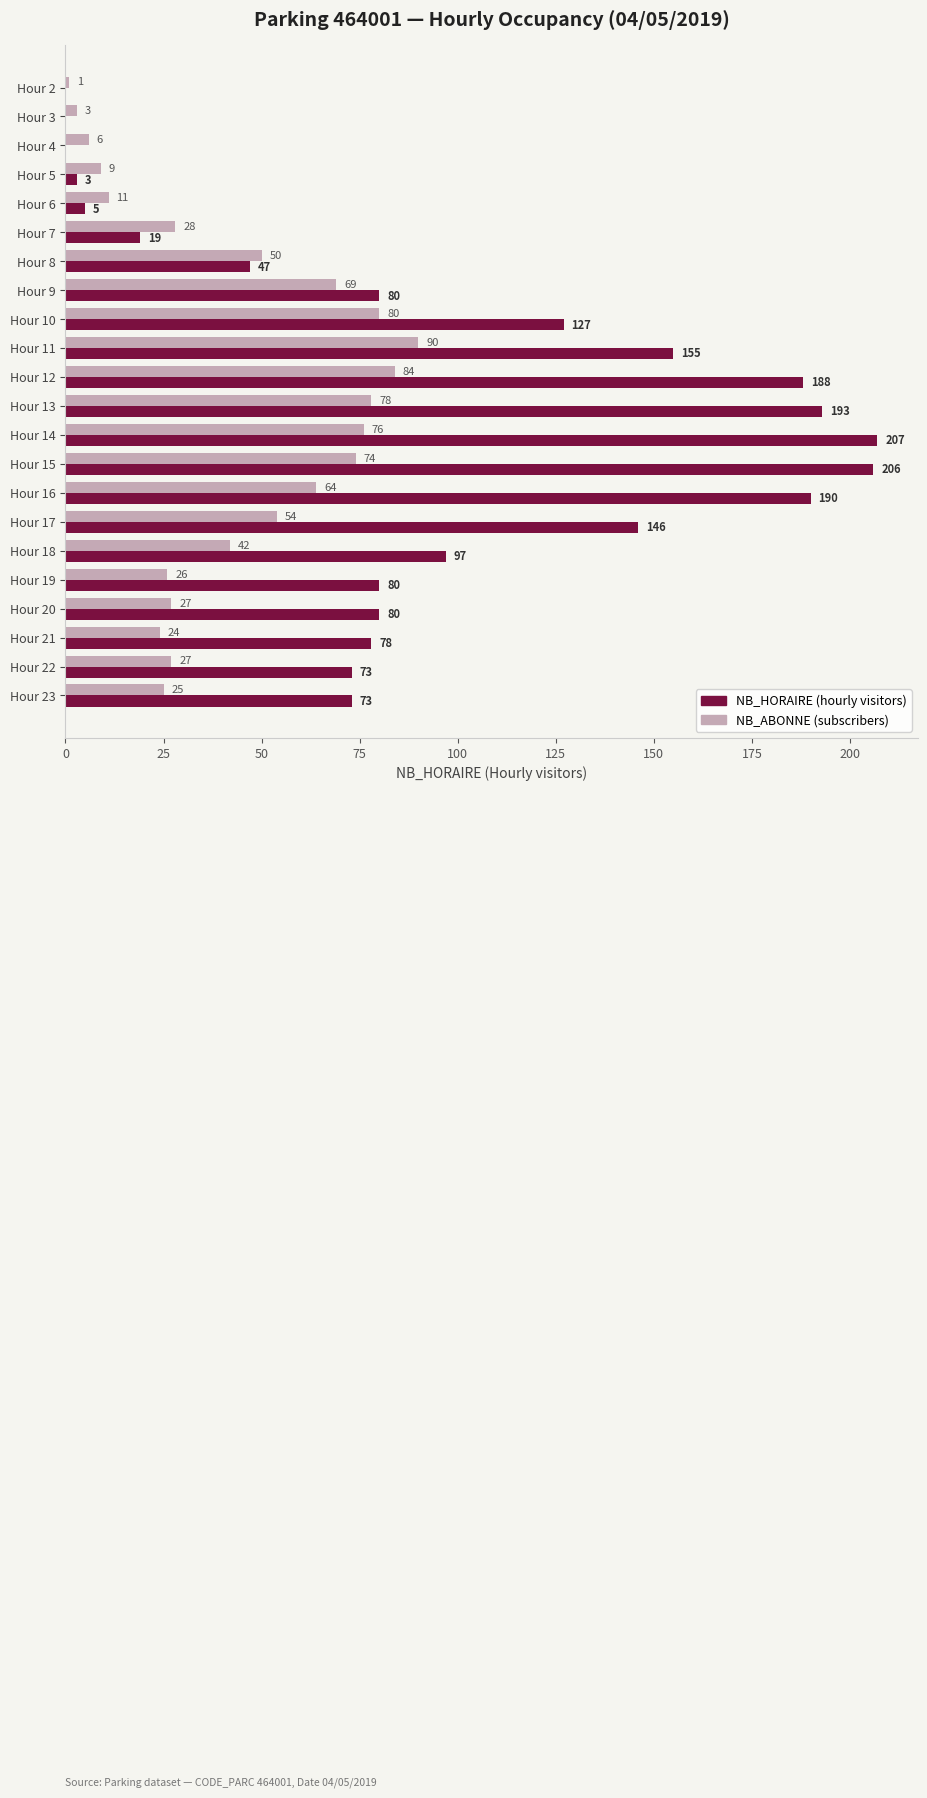

Which label corresponds to the largest value in the chart?

Hour 14